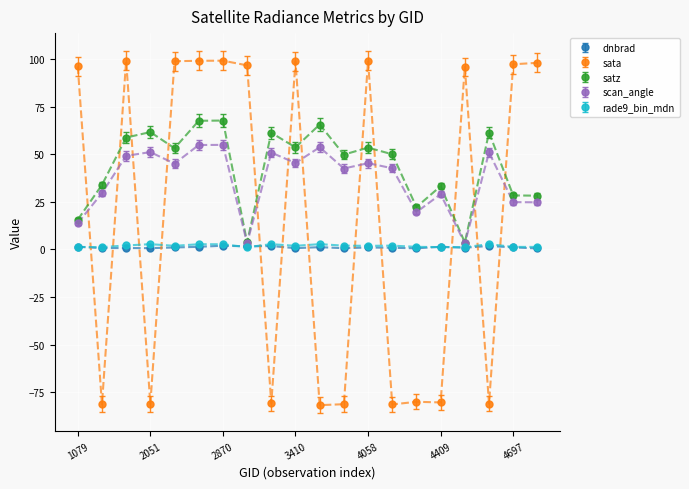

What is the value of the sata point at the 20th from the left?

98.1